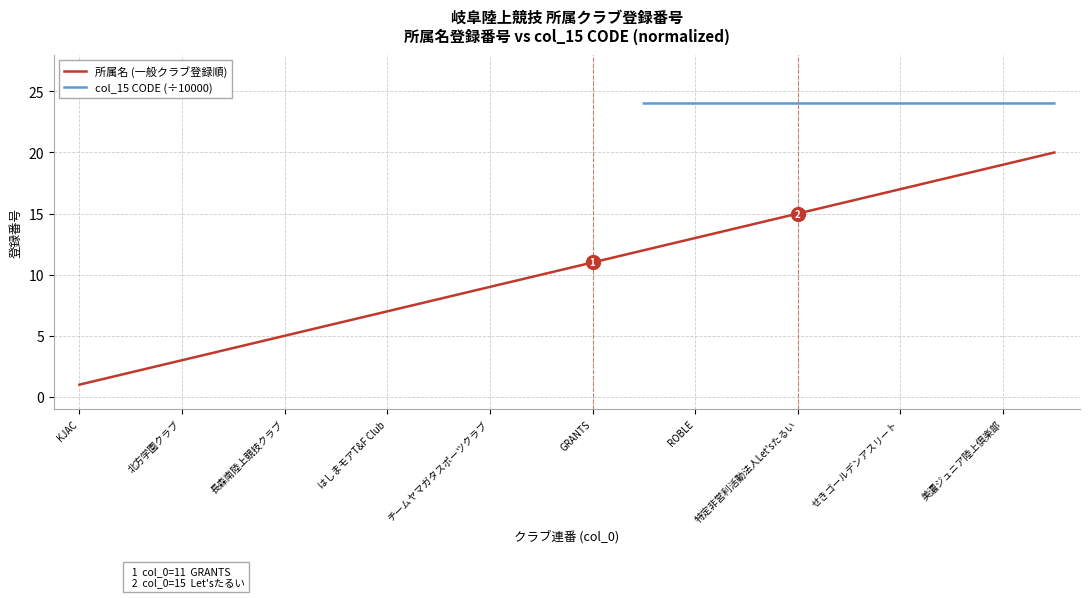

What is the greatest value displayed?

20